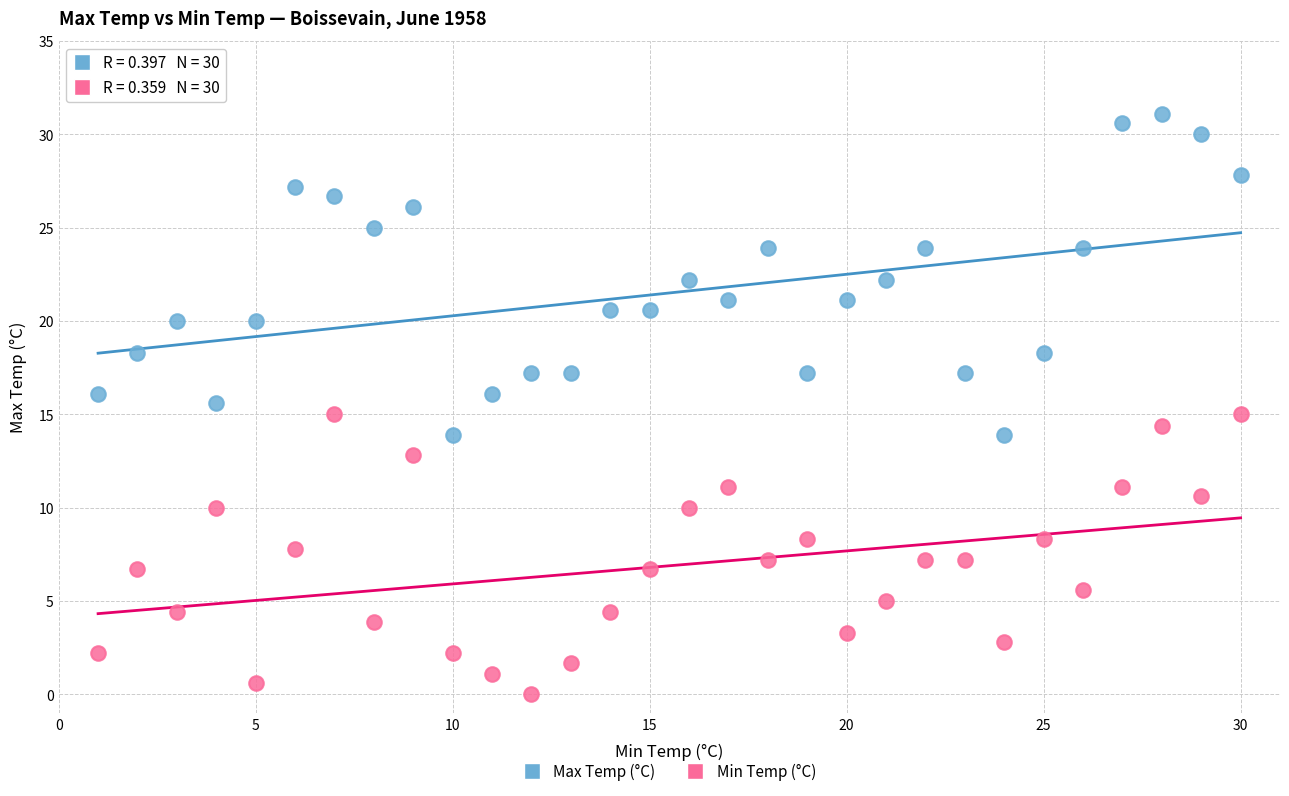

Which series has the widest spread of Y values?

Max Temp (°C)